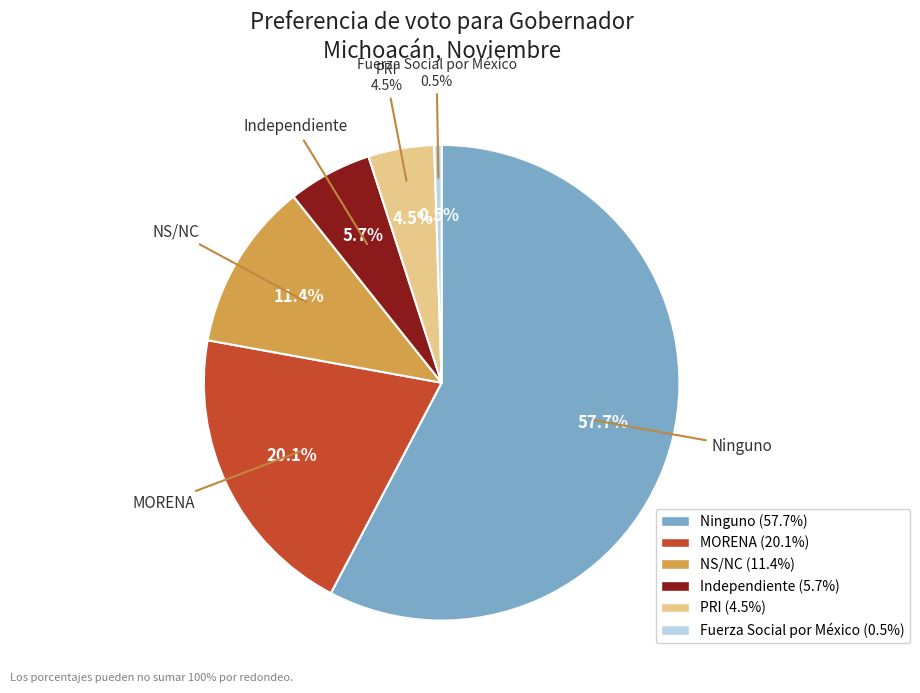

To the nearest percent, what portion does Ninguno represent?

58%